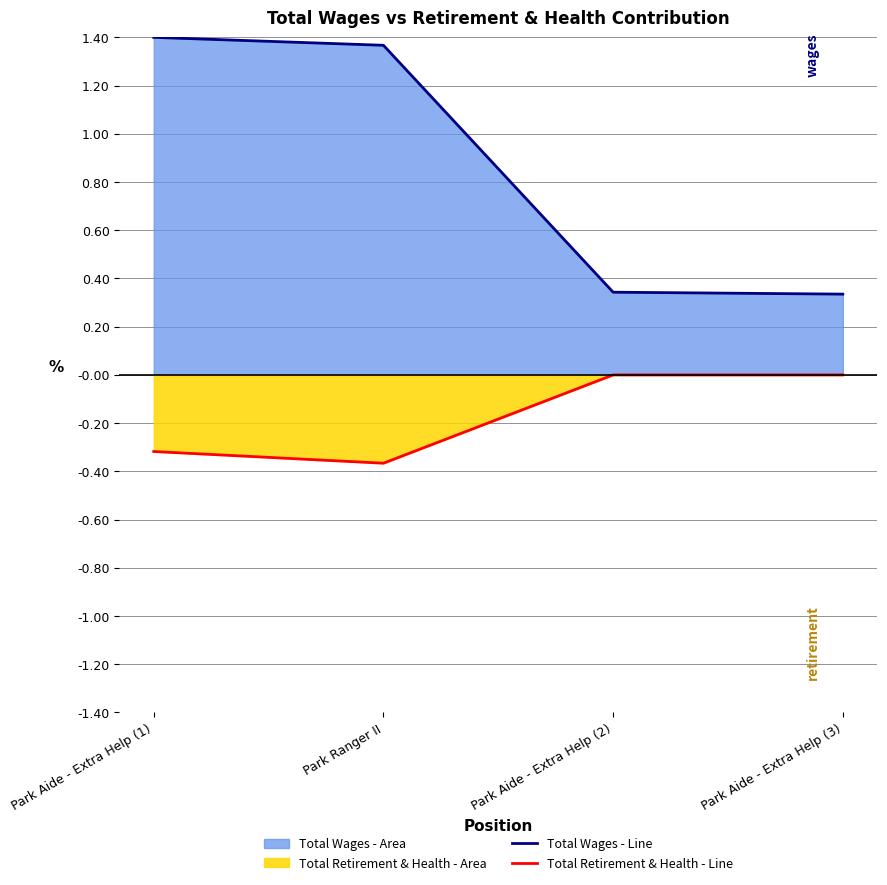

Which series has the largest range (max minus min)?

Total Wages - Line